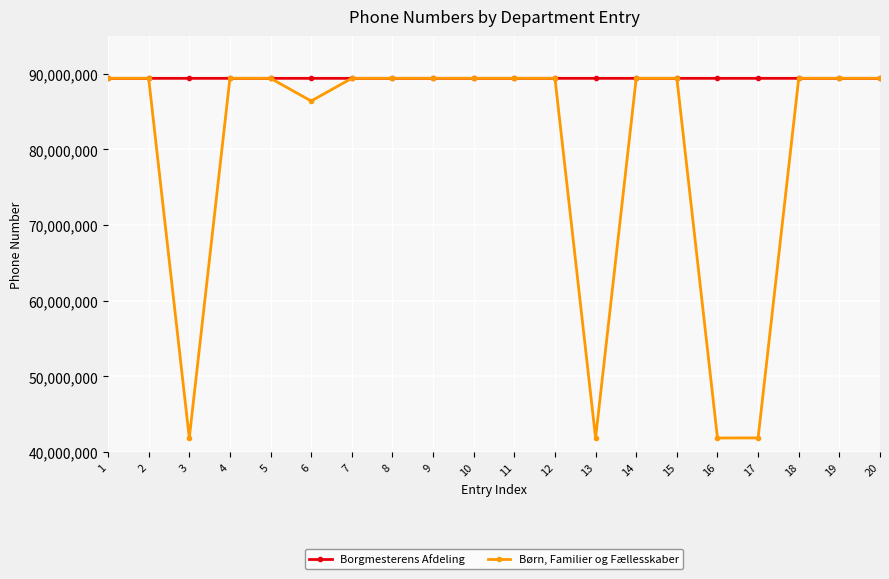

Which series has the largest total across all categories?

Borgmesterens Afdeling